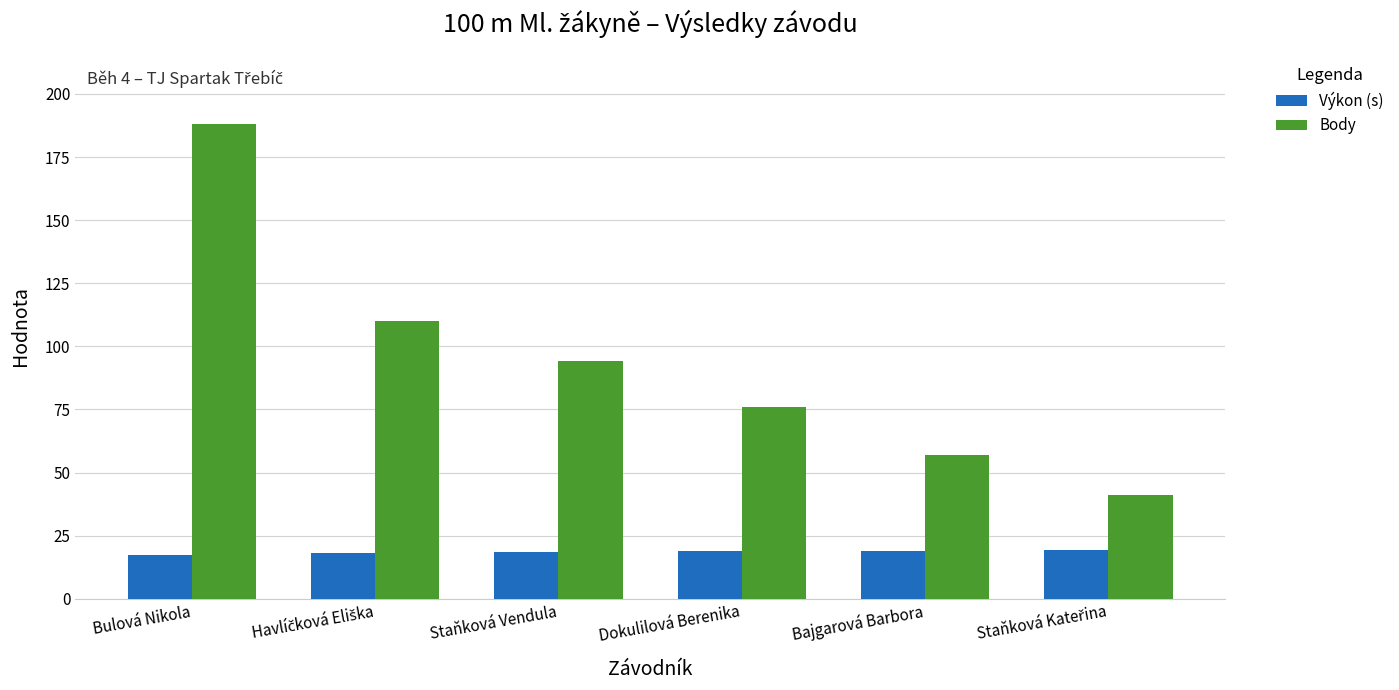

At which label does Body reach its peak?

Bulová Nikola